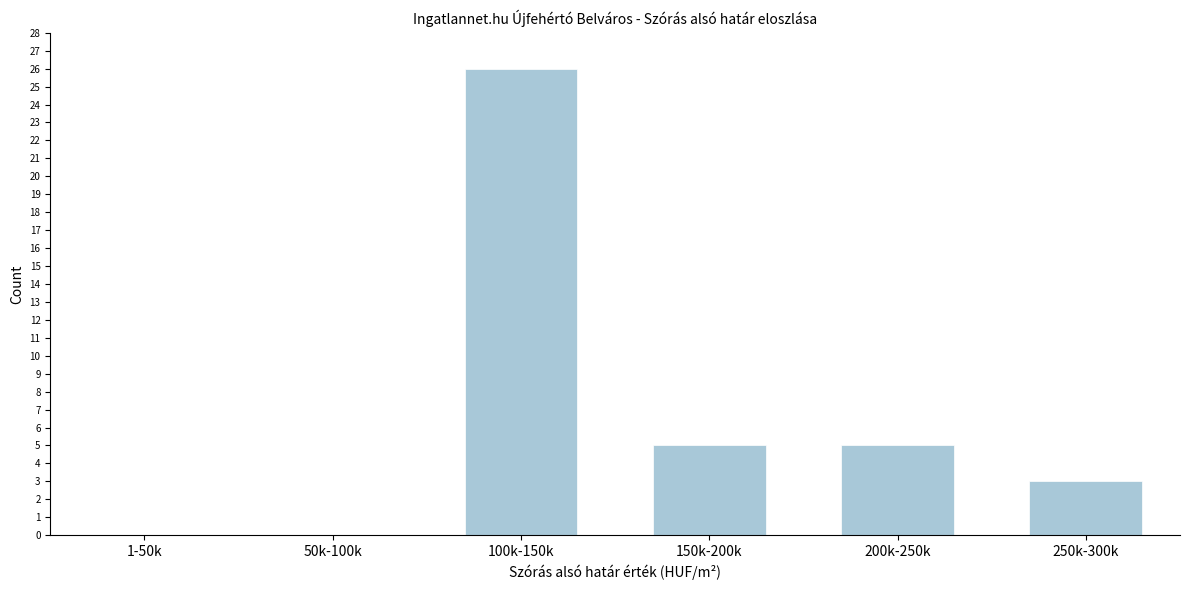

The value at 1-50k is 0. True or false?

True